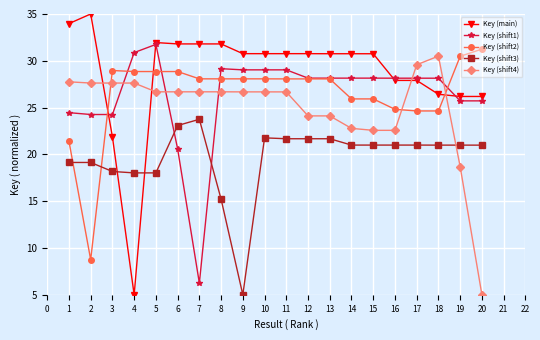

Rank the series by their maximum value, from lowest to highest.

Key (shift3), Key (shift4), Key (shift2), Key (shift1), Key (main)